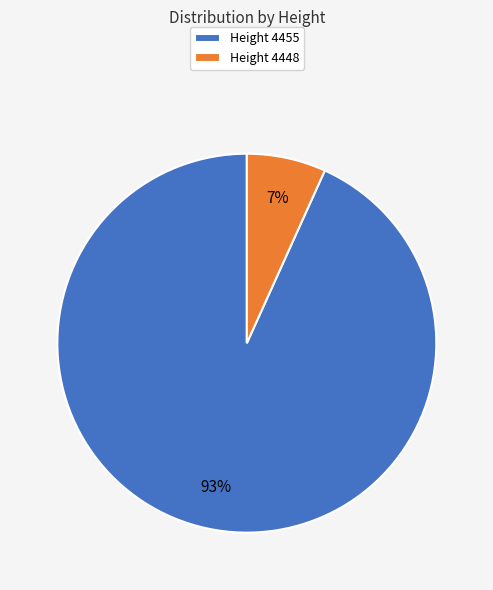

Is there a majority slice in this chart?

Yes